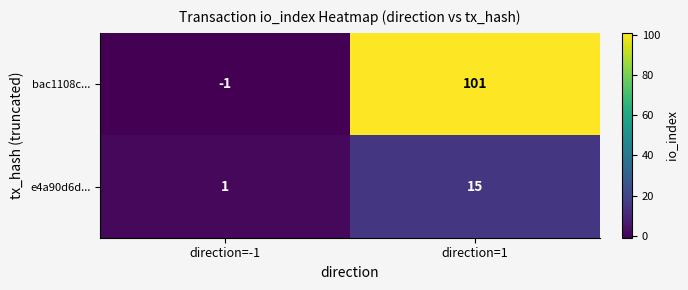

How many categories are shown in the chart?

2